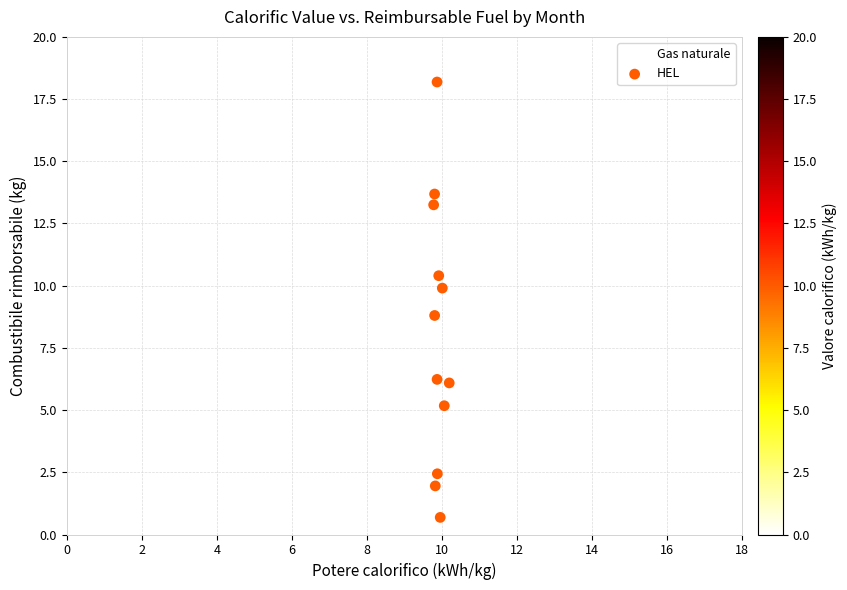

What are all the series names shown in the legend?

Gas naturale, HEL